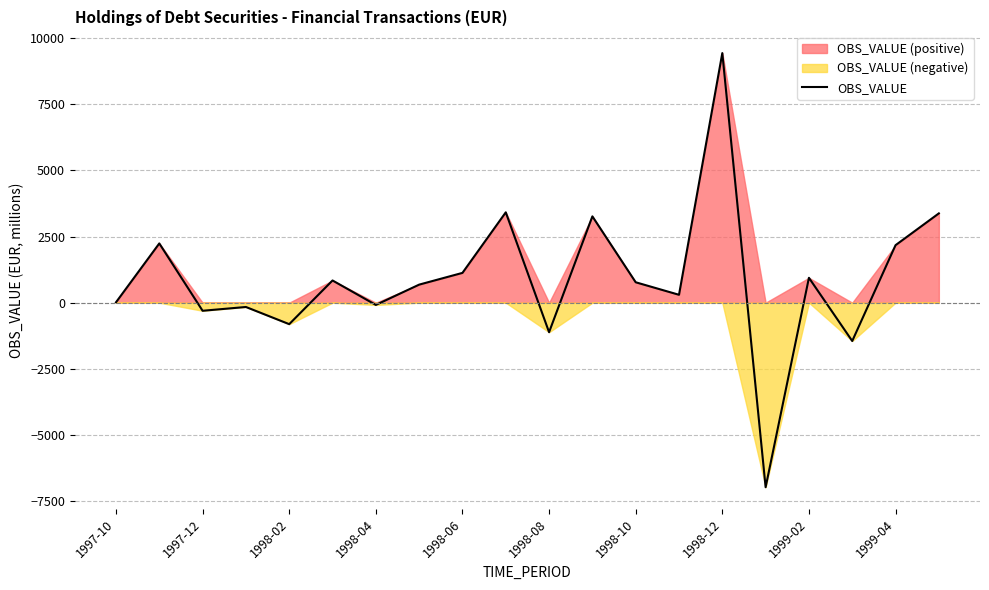

What is the lowest value of the OBS_VALUE series?

-6973.1